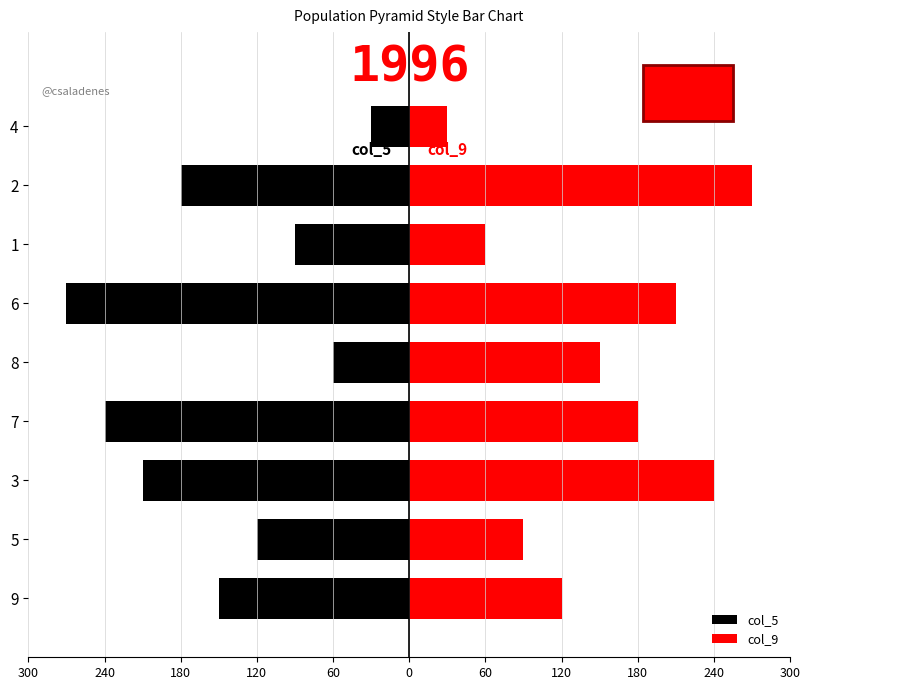

How many data points in col_9 are above 150?

4